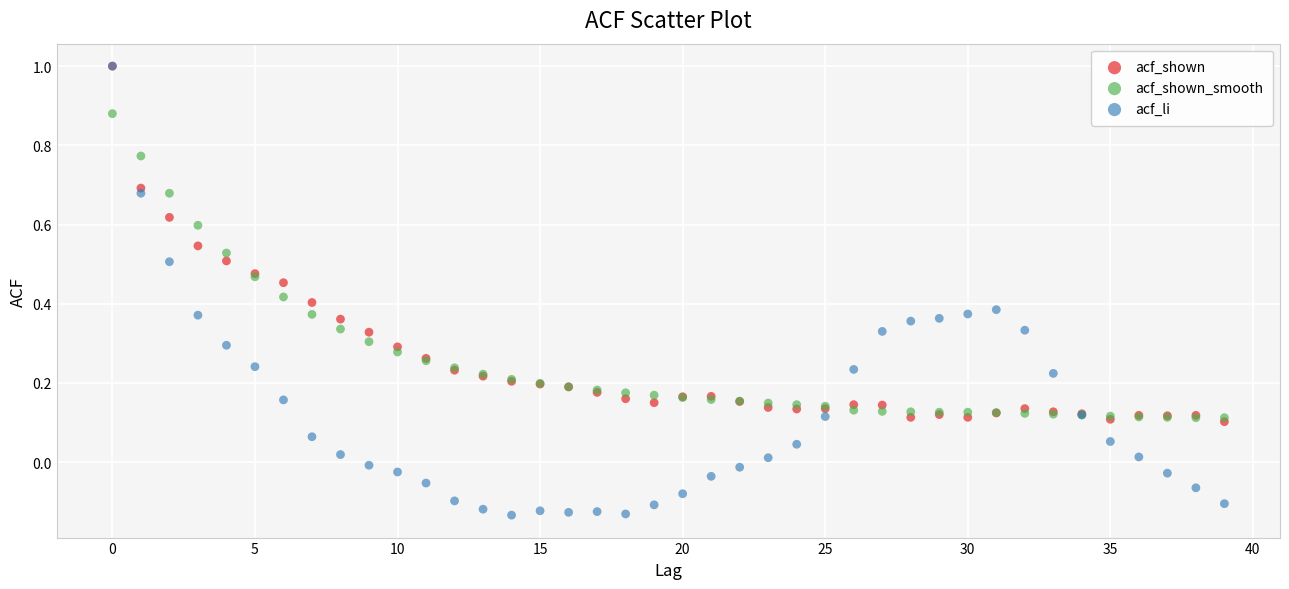

What are all the series names shown in the legend?

acf_shown, acf_shown_smooth, acf_li